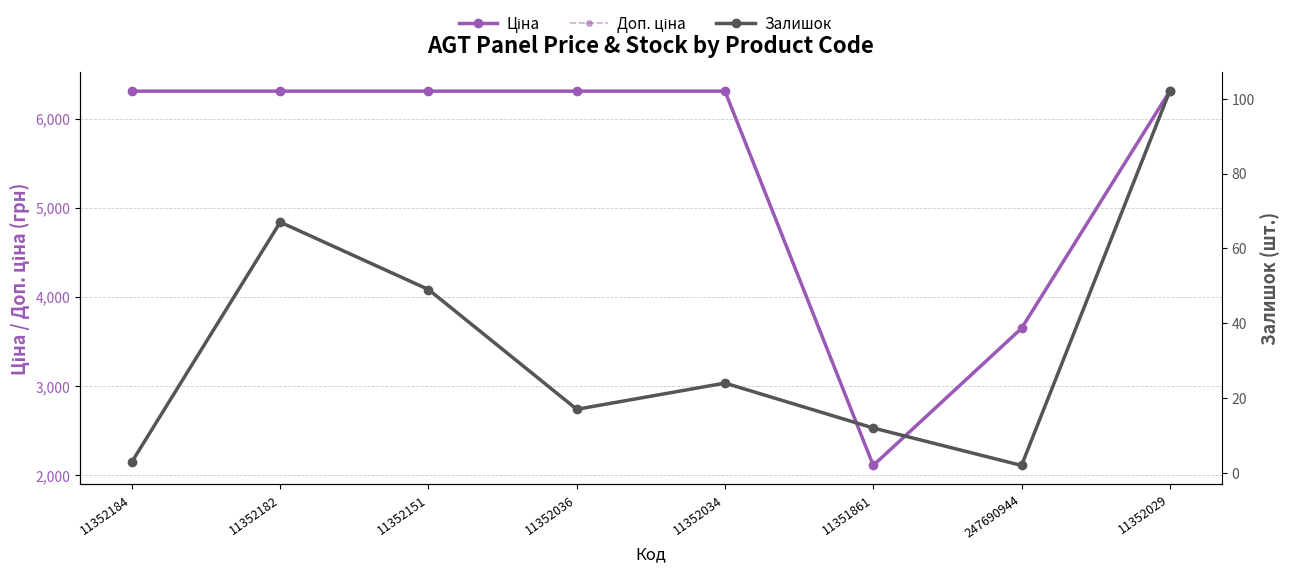

True or false: Ціна and Залишок cross at least once.

False